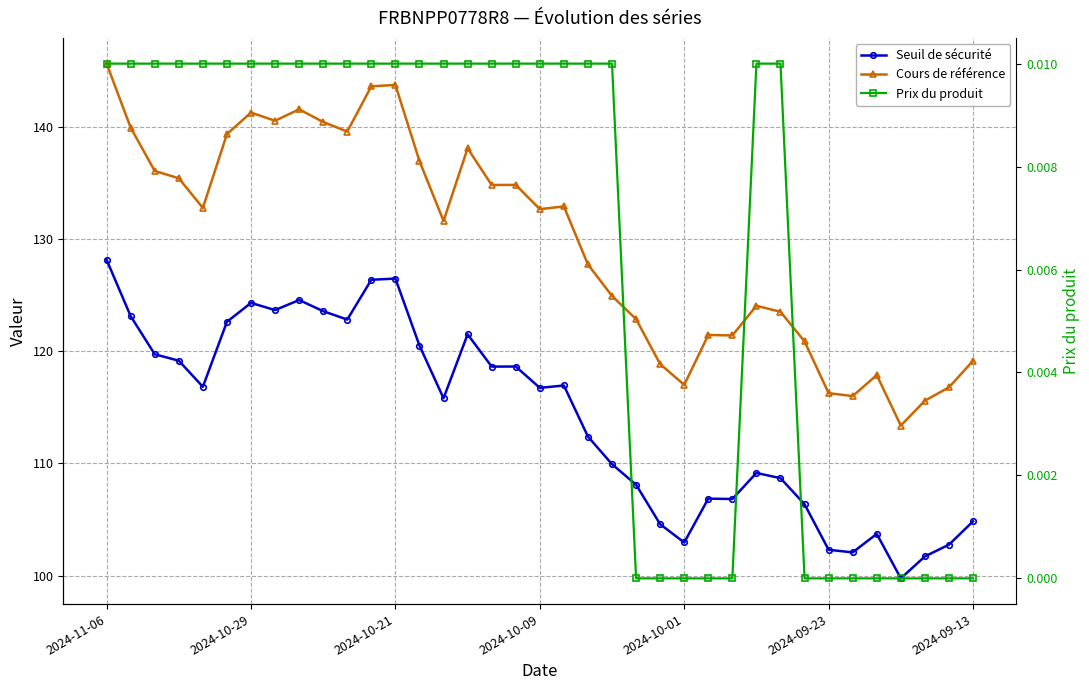

True or false: Prix du produit has more than 0 interior local peaks.

False